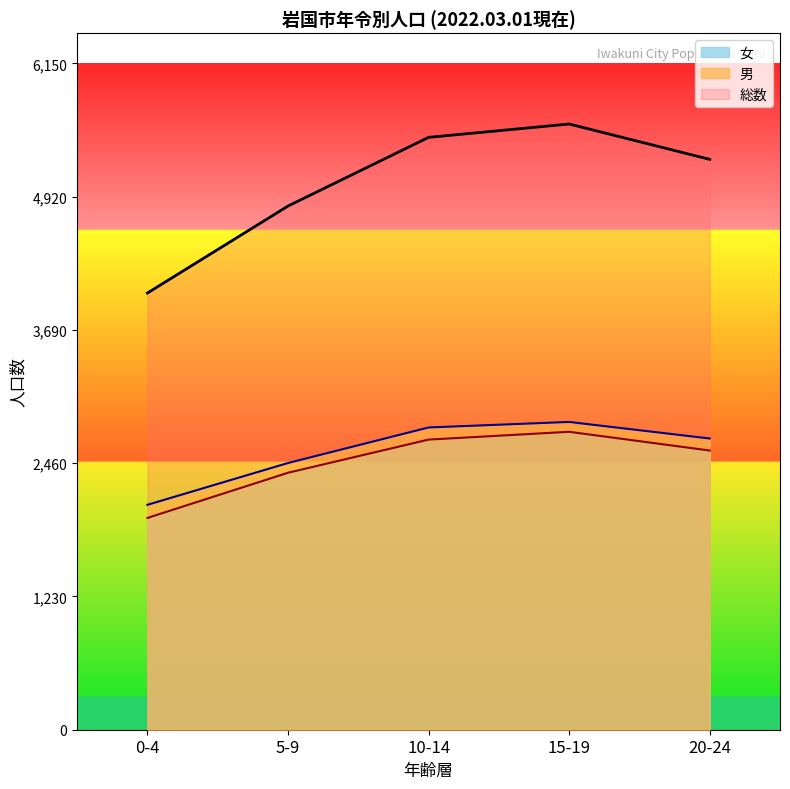

What is the label of the 2nd point from the right?

15-19